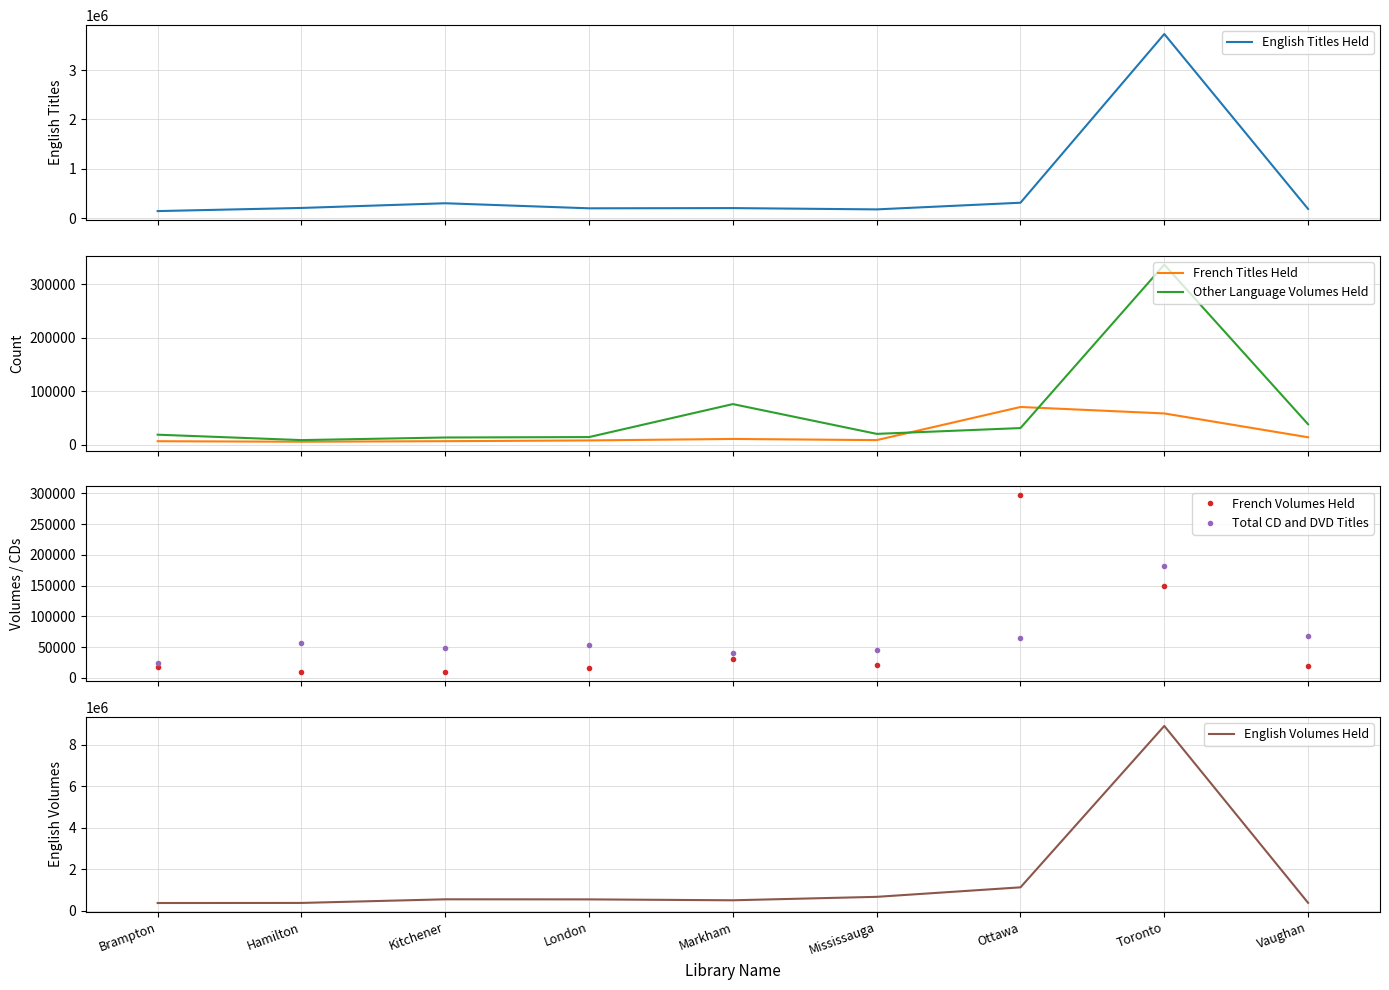

Reading left to right, extract all data points from this chart.

English Titles Held: 140271	204095	299144	196606	201004	174742	310021	3731336	183202
French Titles Held: 6970	6023	7056	8449	11222	9046	70880	58836	14343
Other Language Volumes Held: 19149	9073	13924	14722	76292	20692	31534	336581	38617
French Volumes Held: 17253	9083	10466	16249	31575	20794	296669	149060	19886
Total CD and DVD Titles: 24168	56161	48593	53924	39950	45204	64831	181614	68162
English Volumes Held: 381430	385176	559883	555991	512719	678441	1135979	8903152	388829